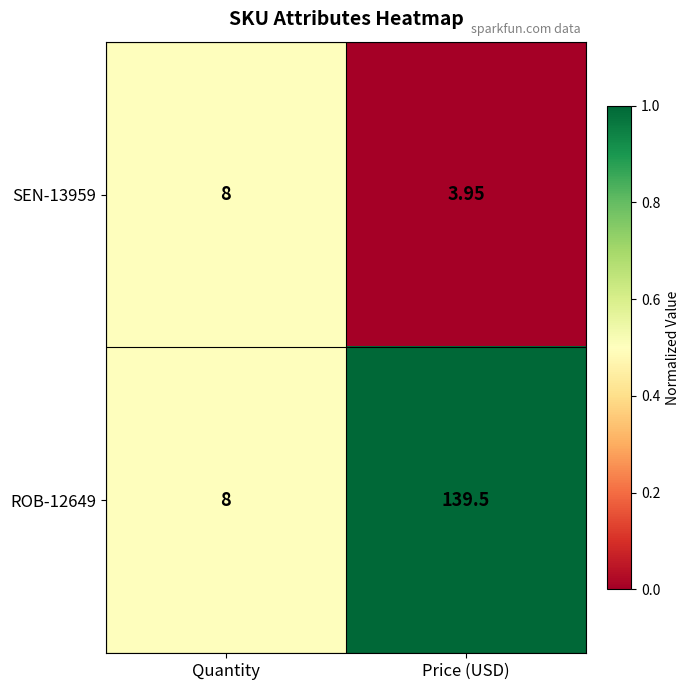

Where is SEN-13959 nearest to the value 5?

Price (USD)